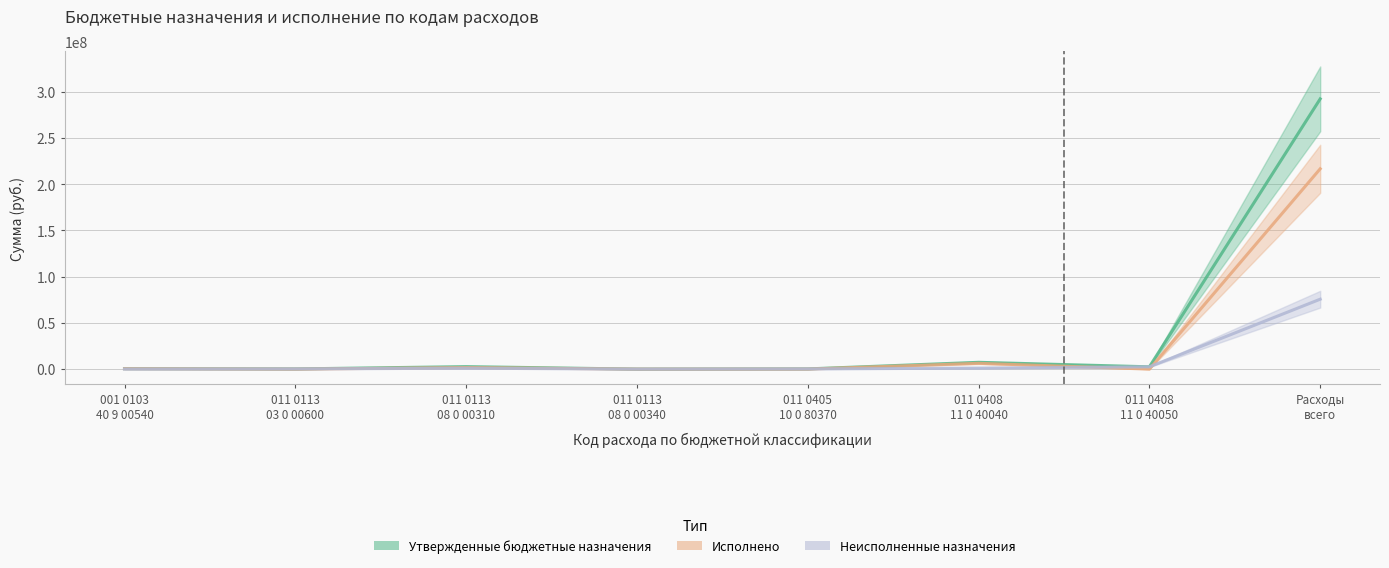

Reading left to right, extract all data points from this chart.

Утвержденные бюджетные назначения: 508833.0	200000.0	2695705.0	15018.0	231000.0	7362000.0	2500000.0	292393534.9
Исполнено: 431821.5	0.0	1698331.7	11180.0	30983.3	6275706.0	0.0	216746786.3
Неисполненные назначения: 77011.5	200000.0	997373.3	3838.0	200016.7	1086294.0	2500000.0	75646748.6